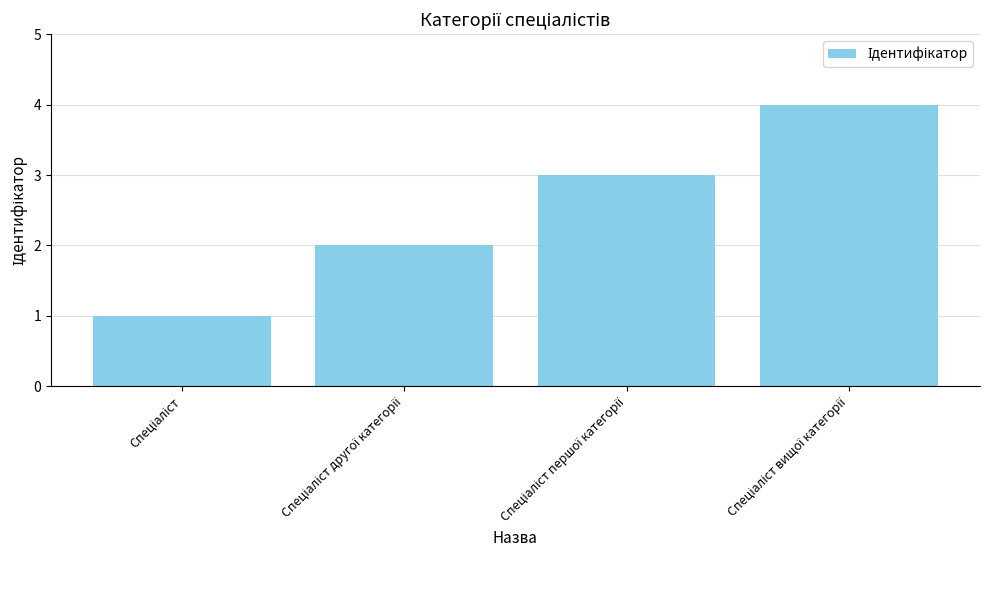

How many series are shown in this chart?

1